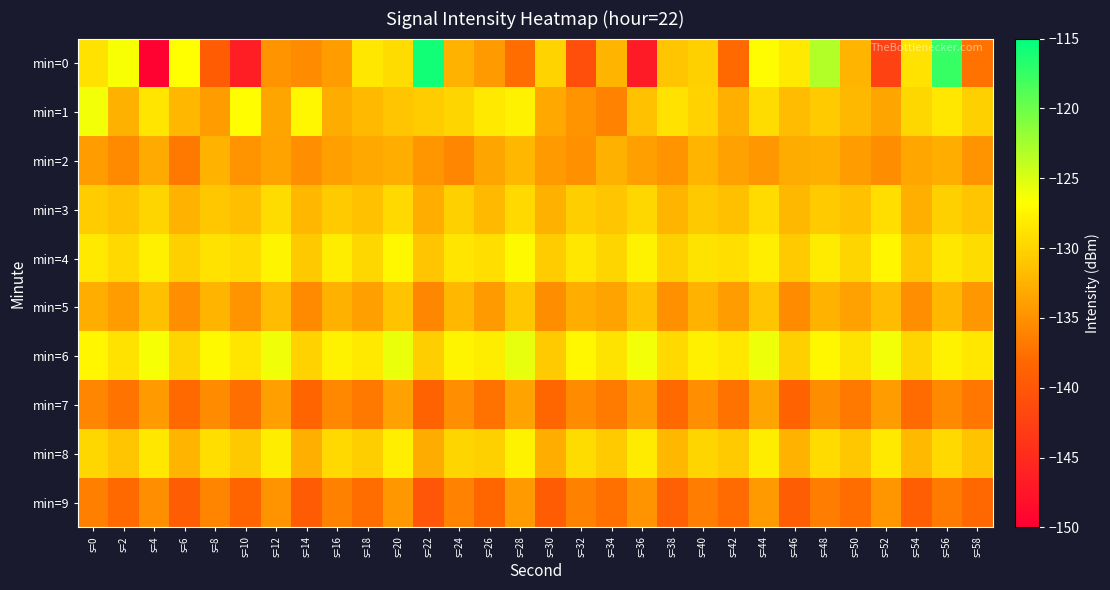

What is the difference between the highest and lowest values at s=42?

9.7